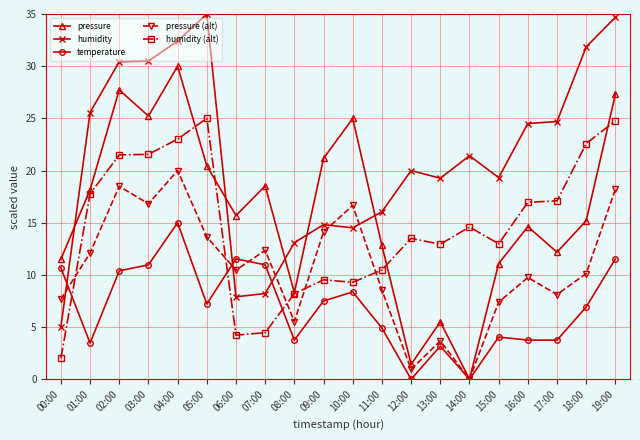

Which series changed the most between 07:00 and 11:00?

humidity